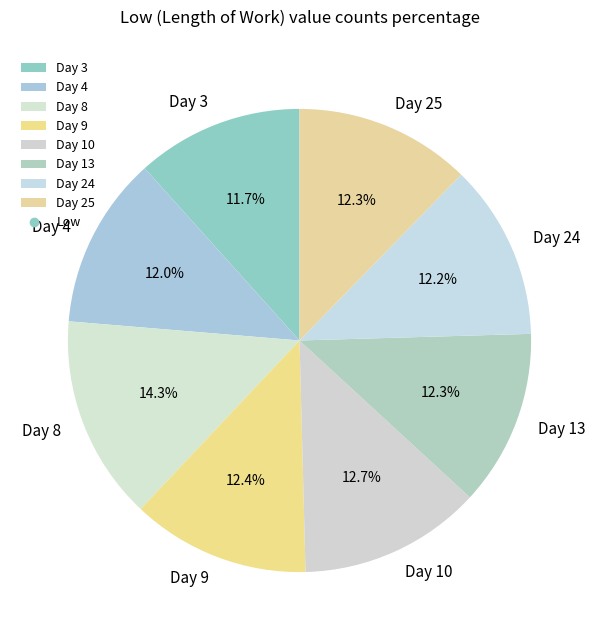

Does Day 4 represent more than half of the total?

No